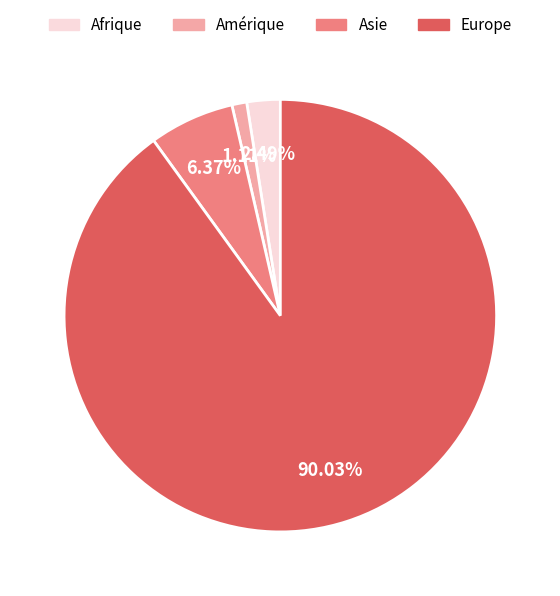

To the nearest percent, what percentage of the pie is Afrique?

2%